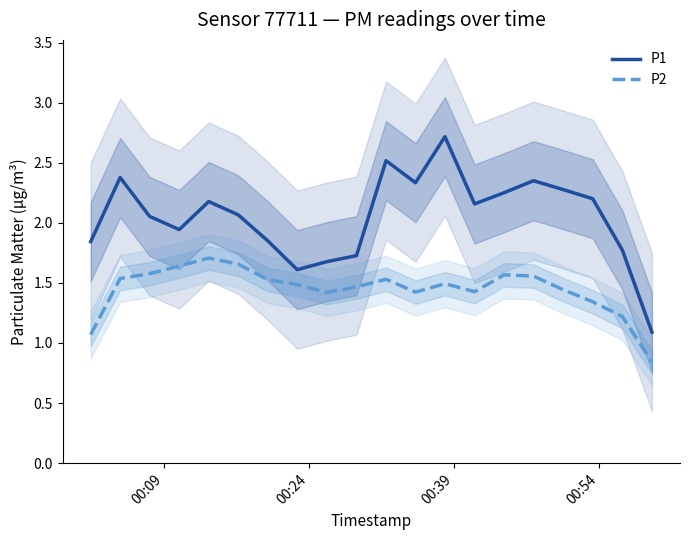

True or false: P2 and P1 intersect in this chart.

False